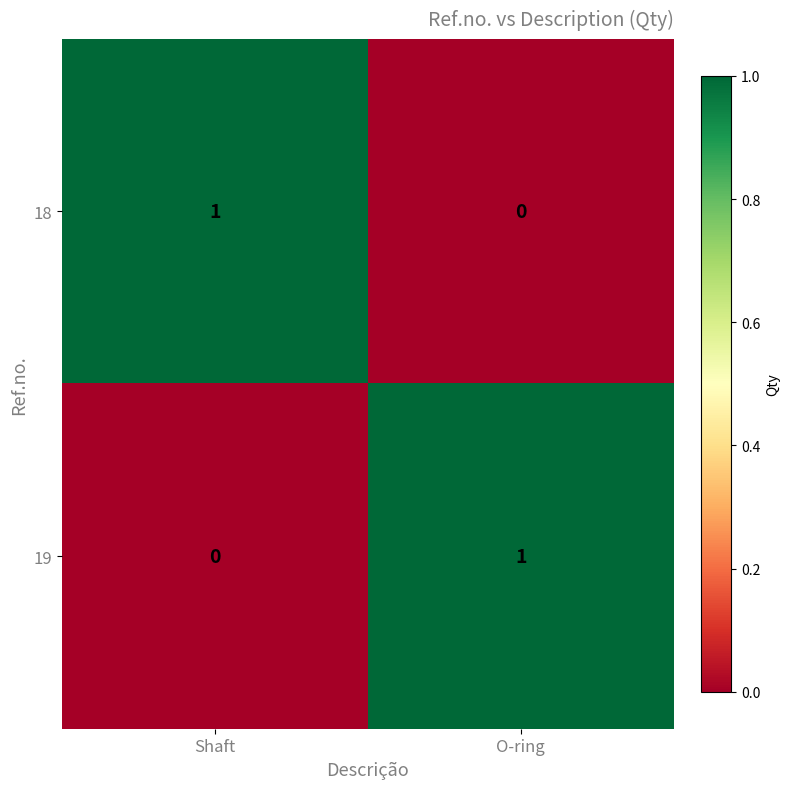

True or false: 18 has a value of 0 at O-ring.

True